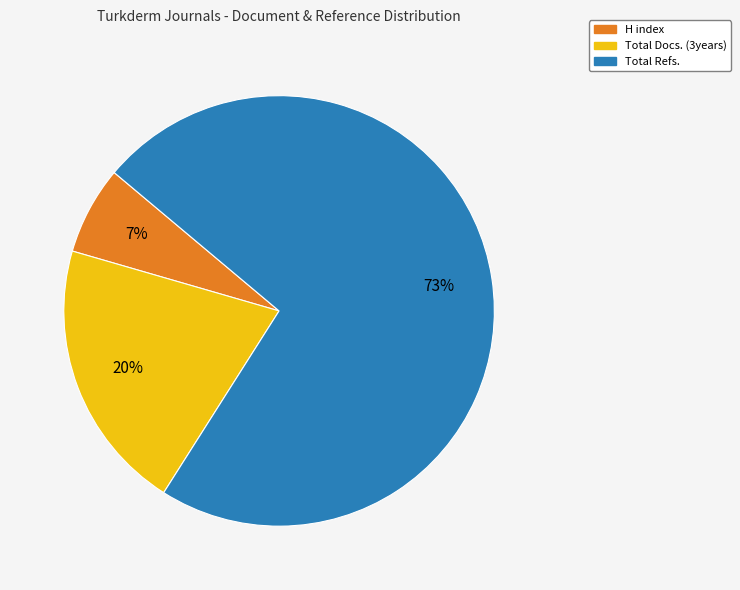

How many slices are in this pie chart?

3